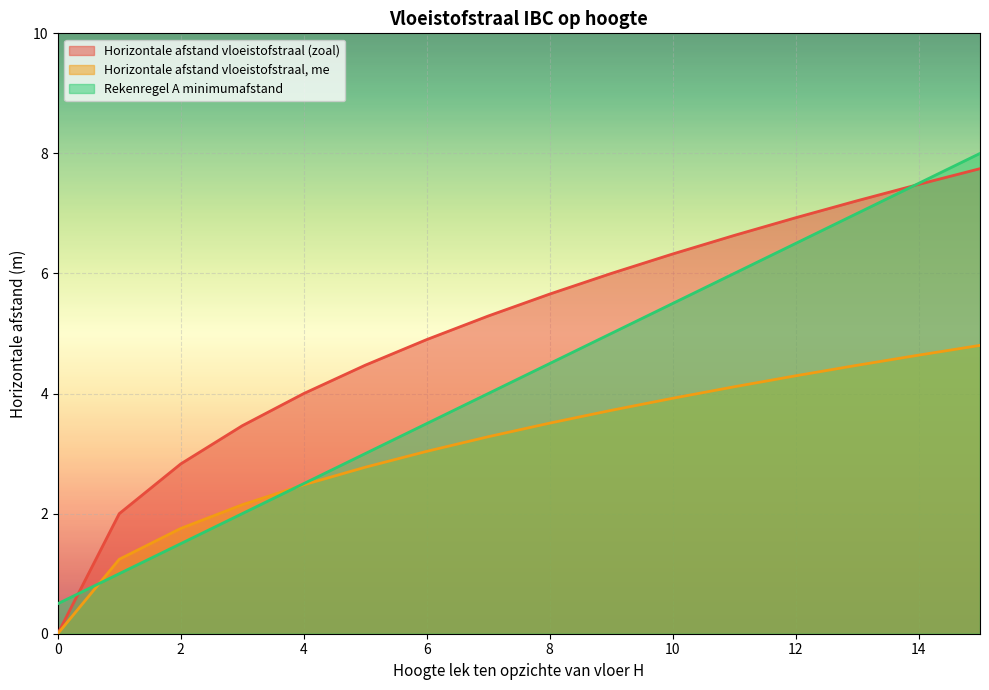

True or false: Rekenregel A minimumafstand and Horizontale afstand vloeistofstraal (zoal) intersect in this chart.

True